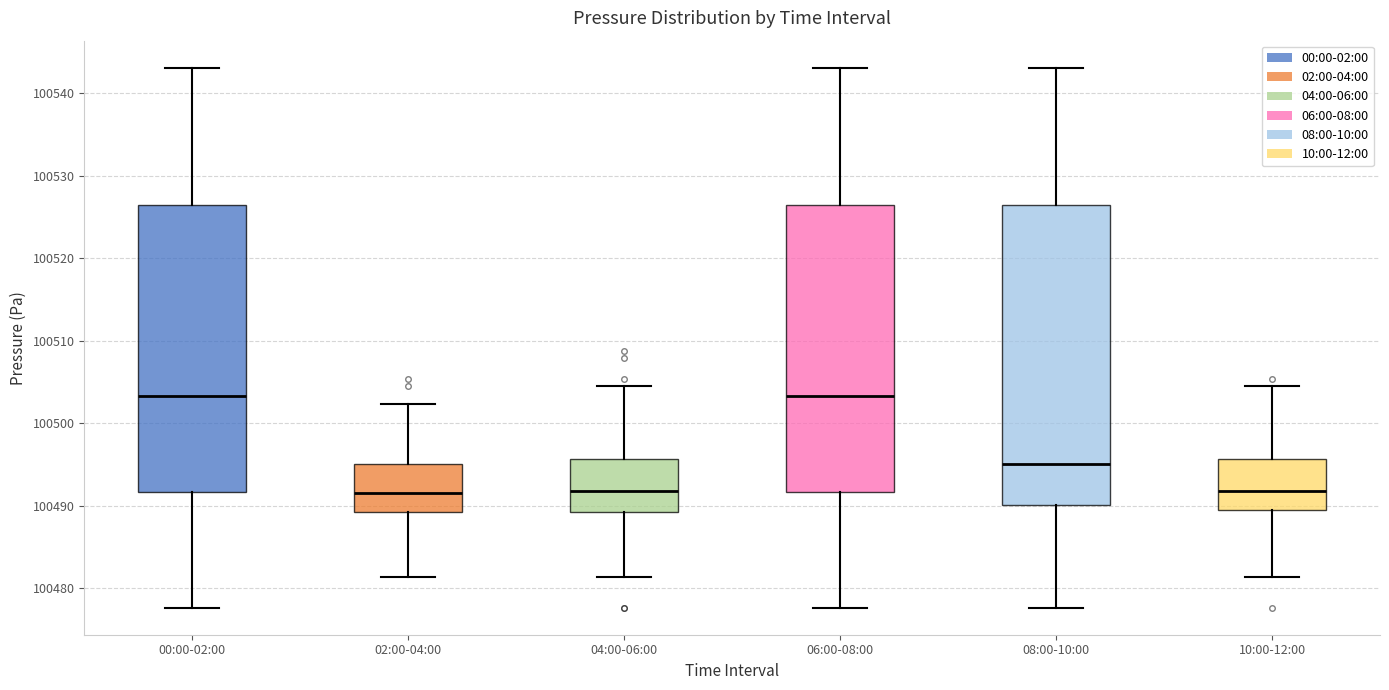

Reading left to right, read every box against the y-axis: the position of its median line, the range the box covers, and the ends of its whiskers. The values are not printed on the chart, so give them approximately, as read against the axis.

00:00-02:00: median 100503, box 100492 to 100526, whiskers 100478 to 100543
02:00-04:00: median 100492, box 100489 to 100495, whiskers 100481 to 100502
04:00-06:00: median 100492, box 100489 to 100496, whiskers 100481 to 100505
06:00-08:00: median 100503, box 100492 to 100526, whiskers 100478 to 100543
08:00-10:00: median 100495, box 100490 to 100526, whiskers 100478 to 100543
10:00-12:00: median 100492, box 100490 to 100496, whiskers 100481 to 100505